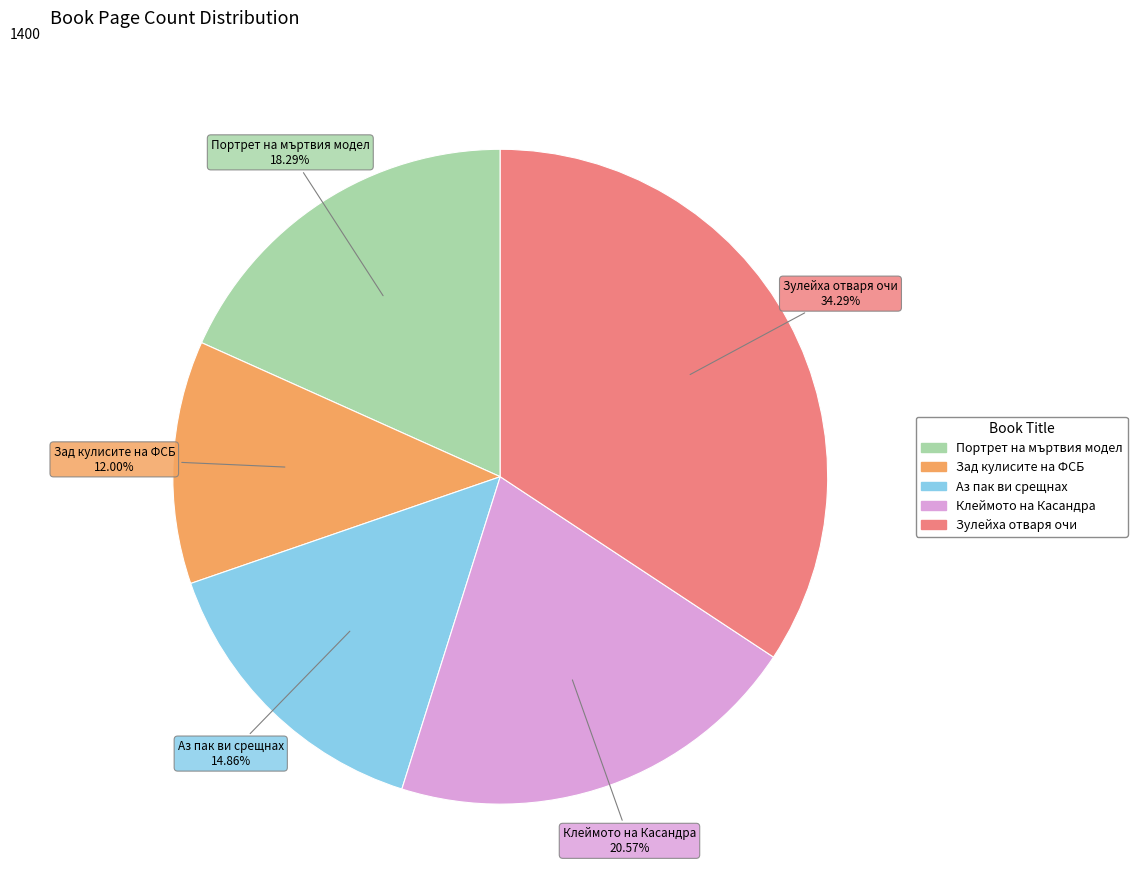

Is there a majority slice in this chart?

No